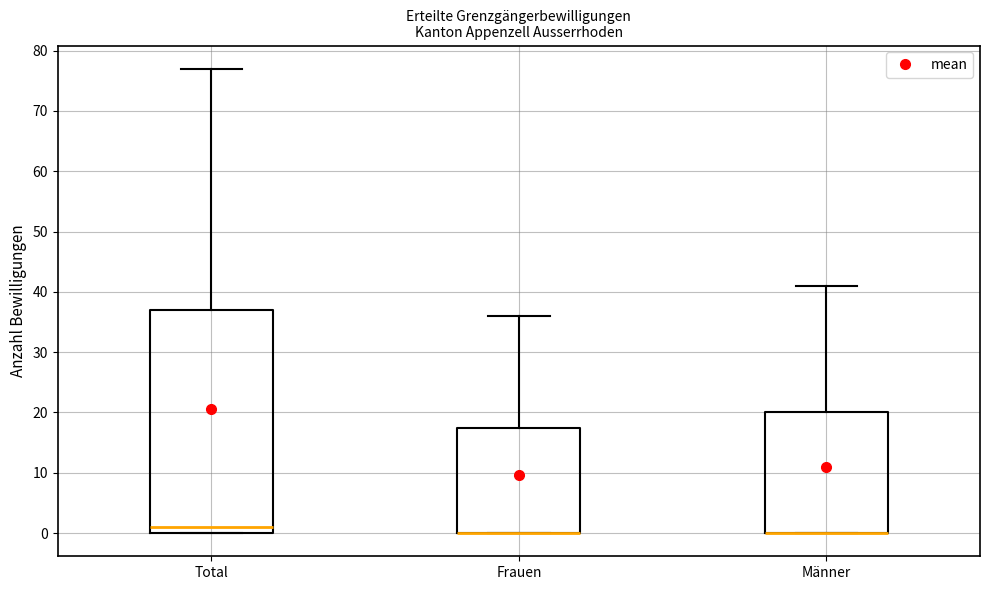

Reading left to right, read every box against the y-axis: the position of its median line, the range the box covers, and the ends of its whiskers. The values are not printed on the chart, so give them approximately, as read against the axis.

Total: median 1, box 0 to 37, whiskers 0 to 77
Frauen: median 0 (drawn on the box's lower edge), box 0 to 18, whiskers 0 to 36
Männer: median 0 (drawn on the box's lower edge), box 0 to 20, whiskers 0 to 41